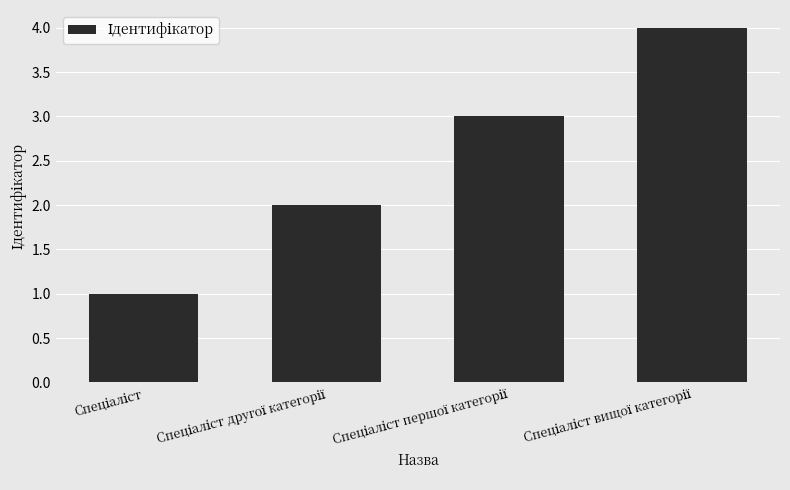

What is the greatest value displayed?

4